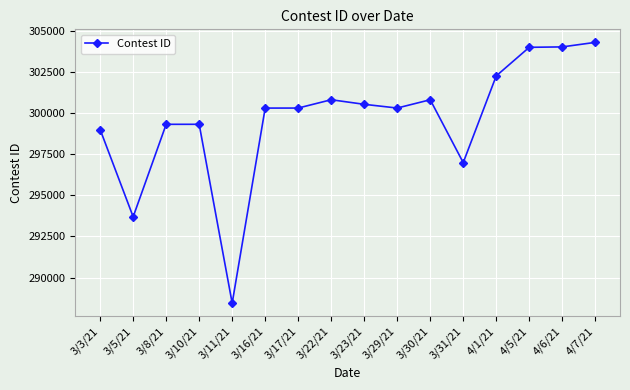

True or false: the data shows 299306 at 3/10/21.

True